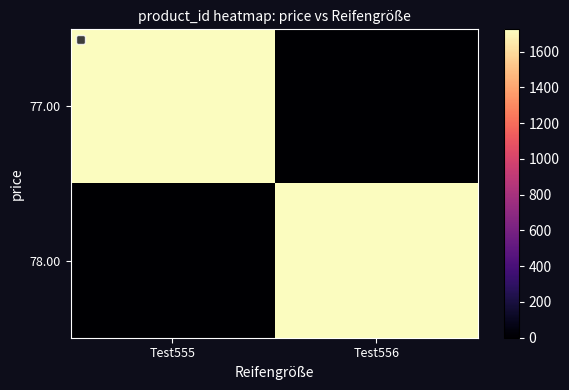

Reading left to right, list all the values displayed in this chart.

77.00: Test555=1724	Test556=0
78.00: Test555=0	Test556=1724